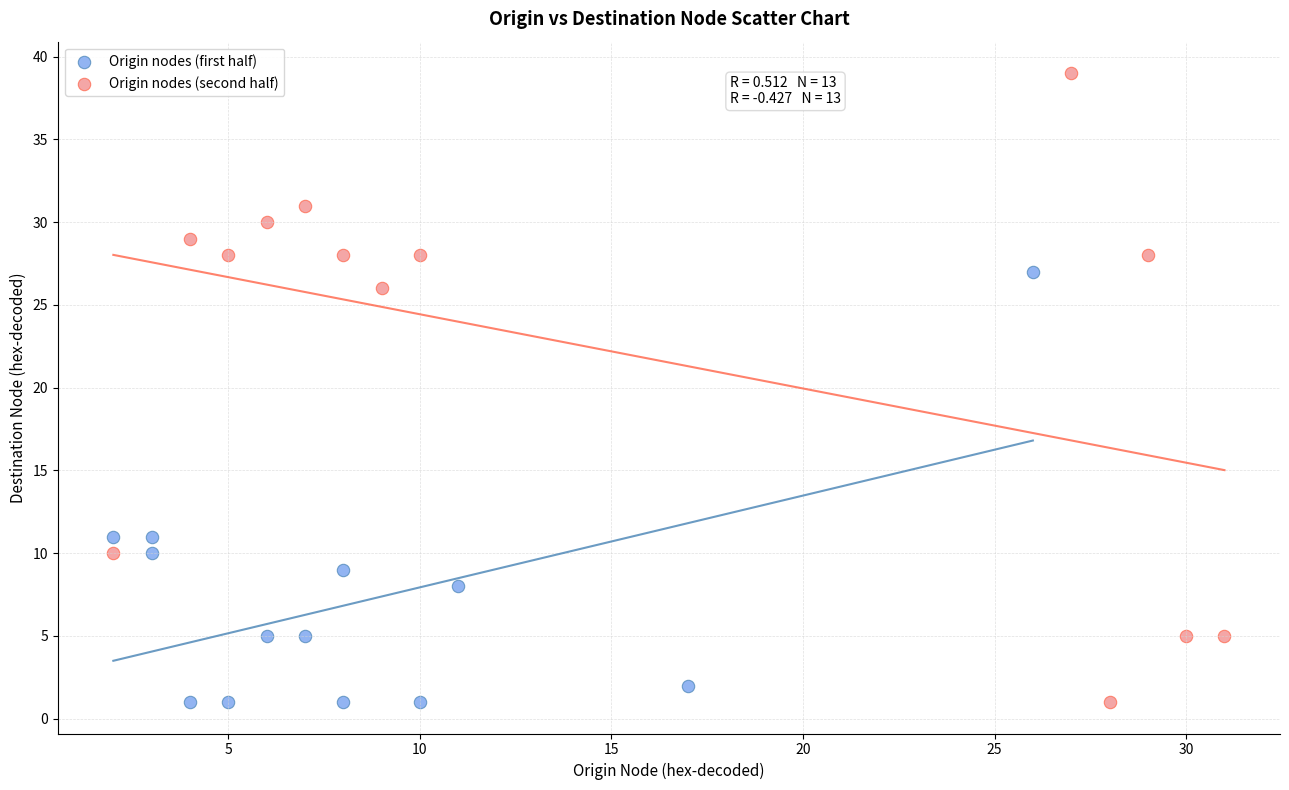

Which series reaches the maximum Y coordinate?

Origin nodes (second half)